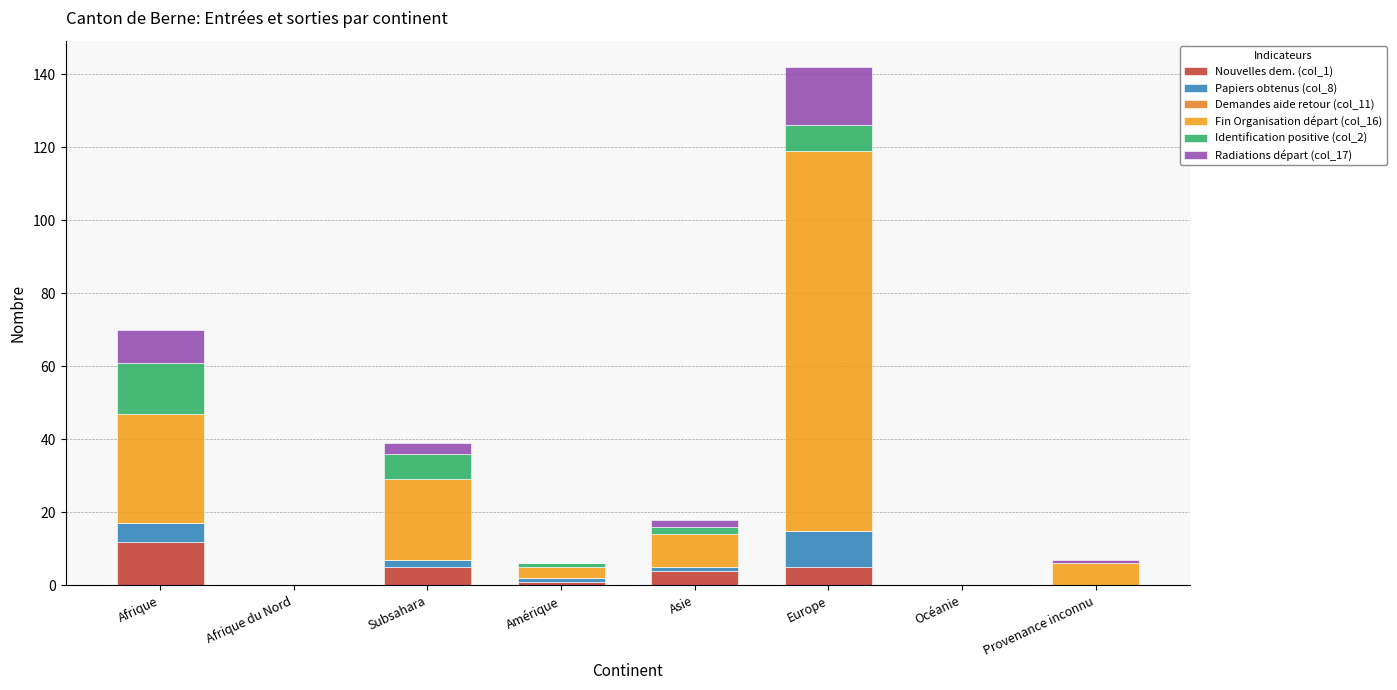

Rank the series by their maximum value, from lowest to highest.

Demandes aide retour (col_11), Papiers obtenus (col_8), Nouvelles dem. (col_1), Identification positive (col_2), Radiations départ (col_17), Fin Organisation départ (col_16)